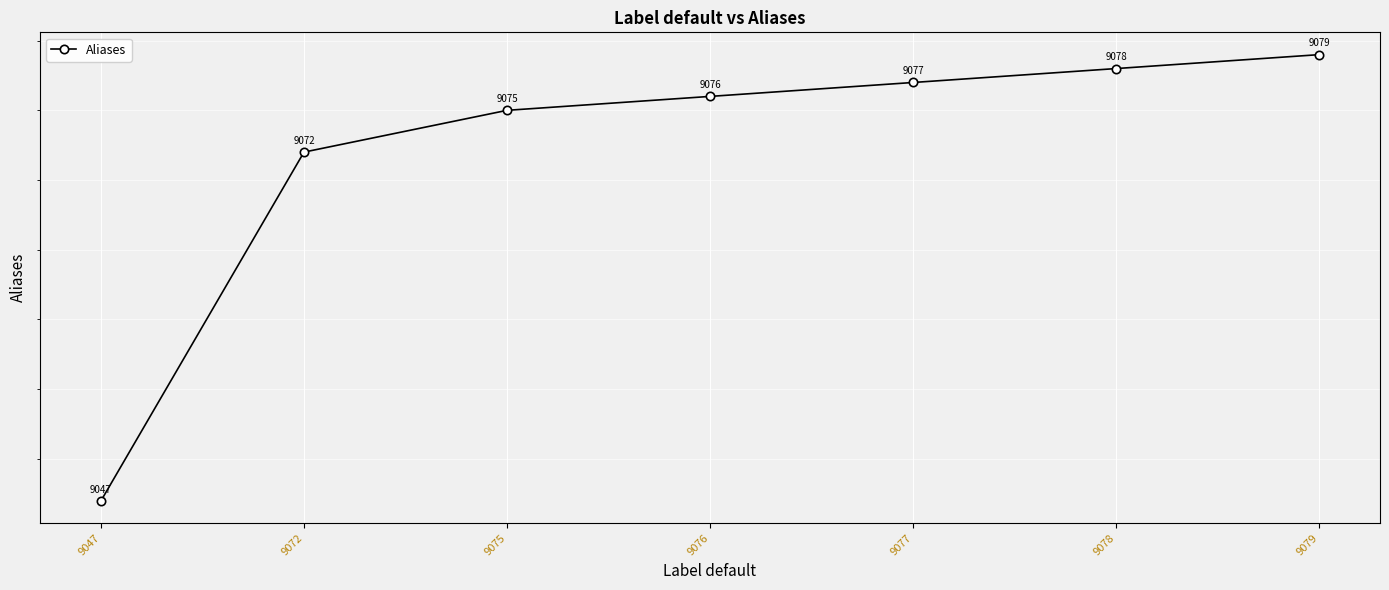

What is the sum of the values at 9076 and 9072?

18148